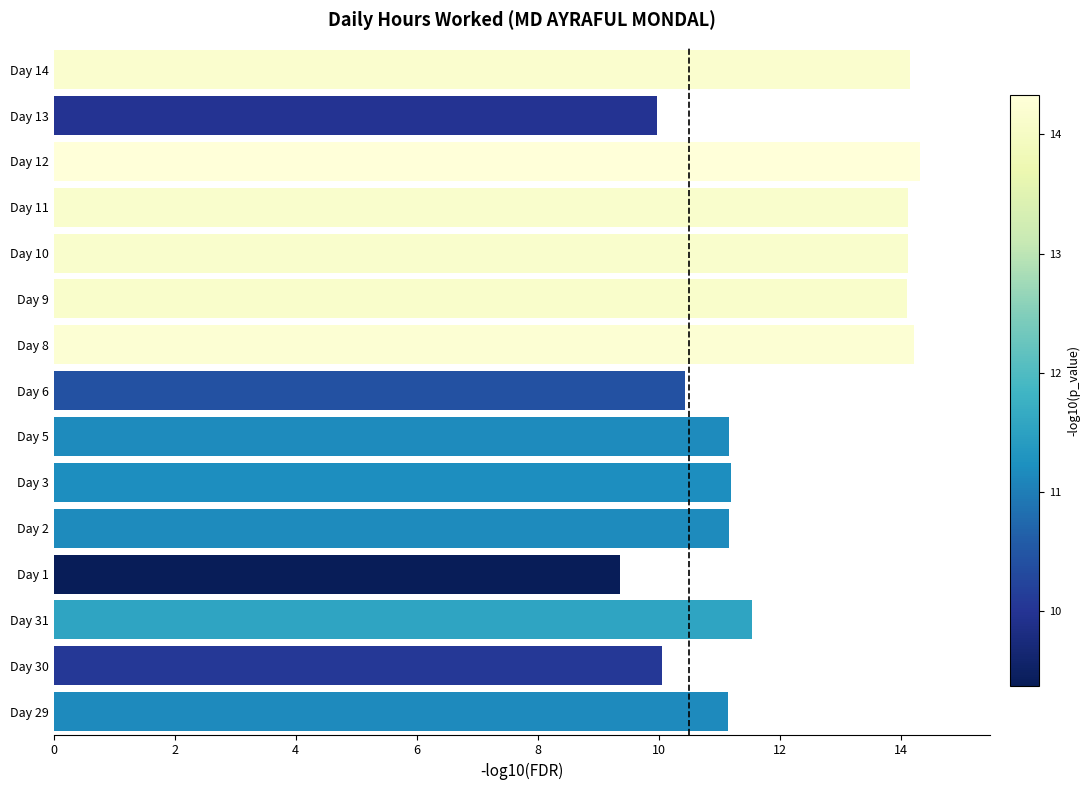

Are the bars grouped side by side (vs. stacked)?

No